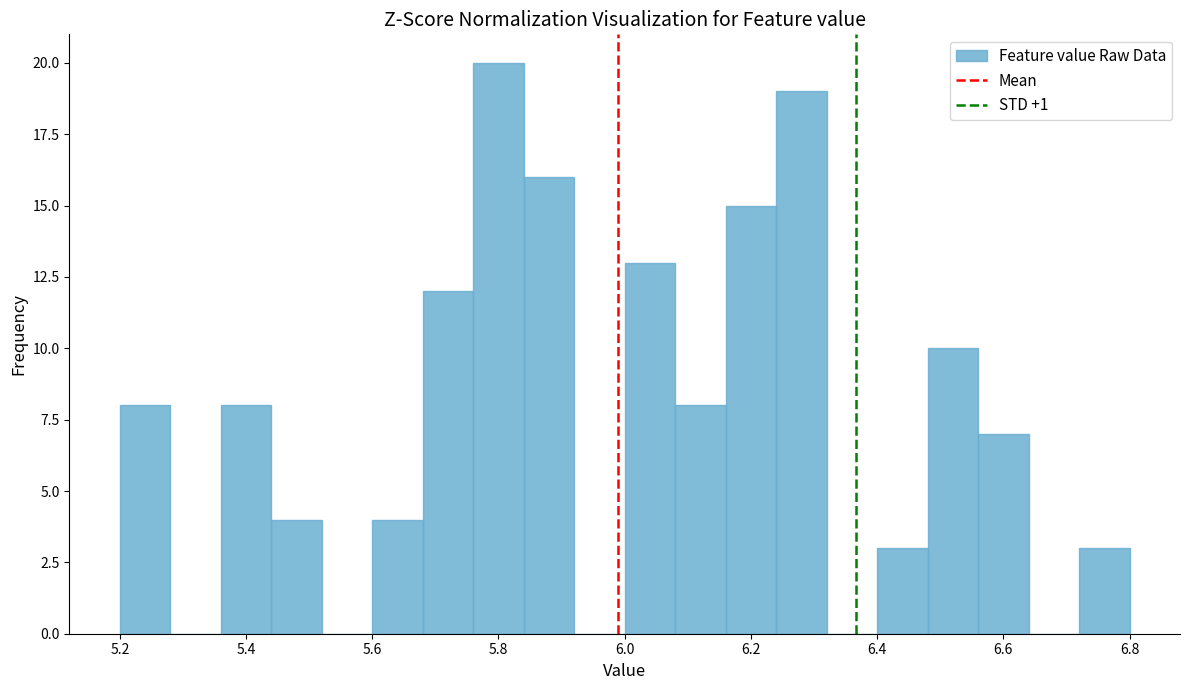

How tall is the bar that spans 5.76 to 5.84 on the x-axis? The values are not printed on the chart, so give them approximately, as read against the axis.

20